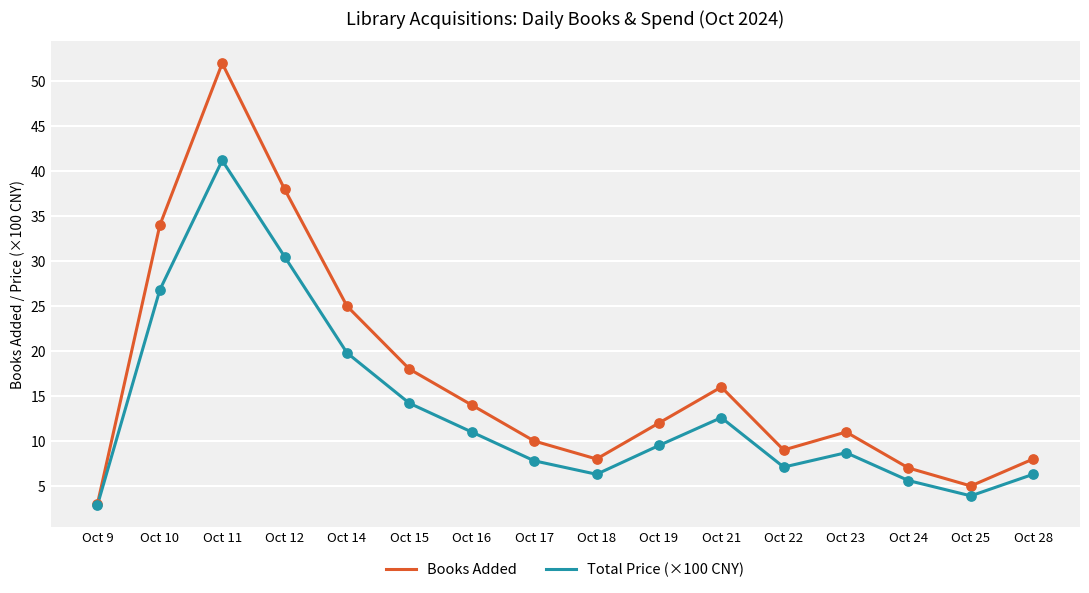

Is the value of Total Price (×100 CNY) at Oct 12 greater than the value of Books Added at Oct 19?

Yes